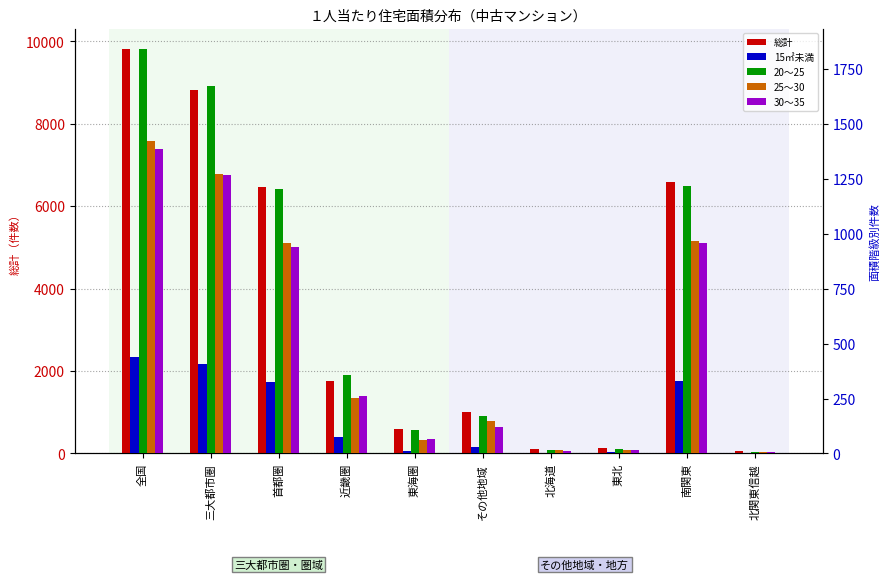

Between 東海圏 and 東北, which series saw the biggest shift?

総計